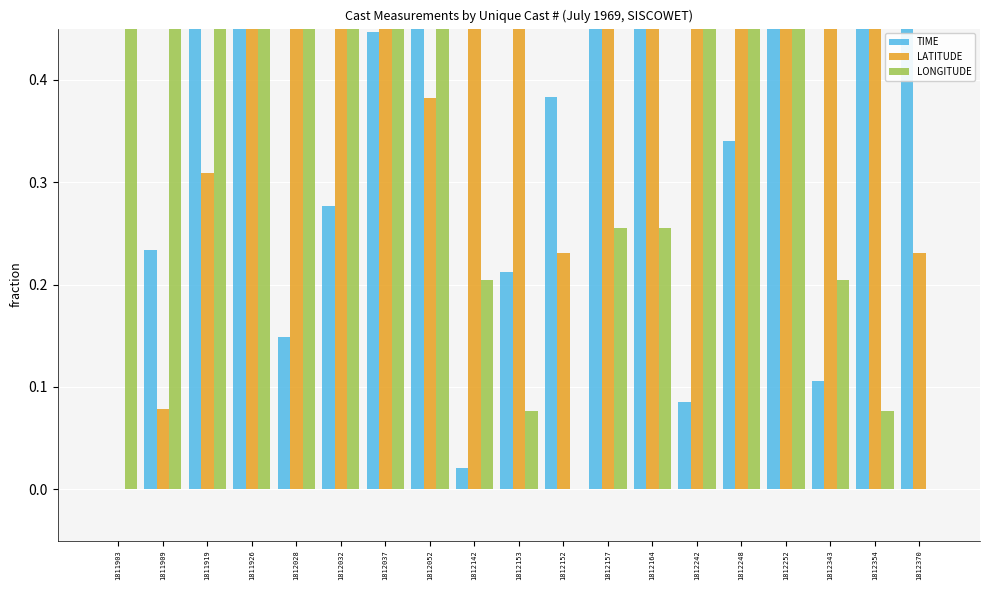

Which series has the largest range (max minus min)?

TIME